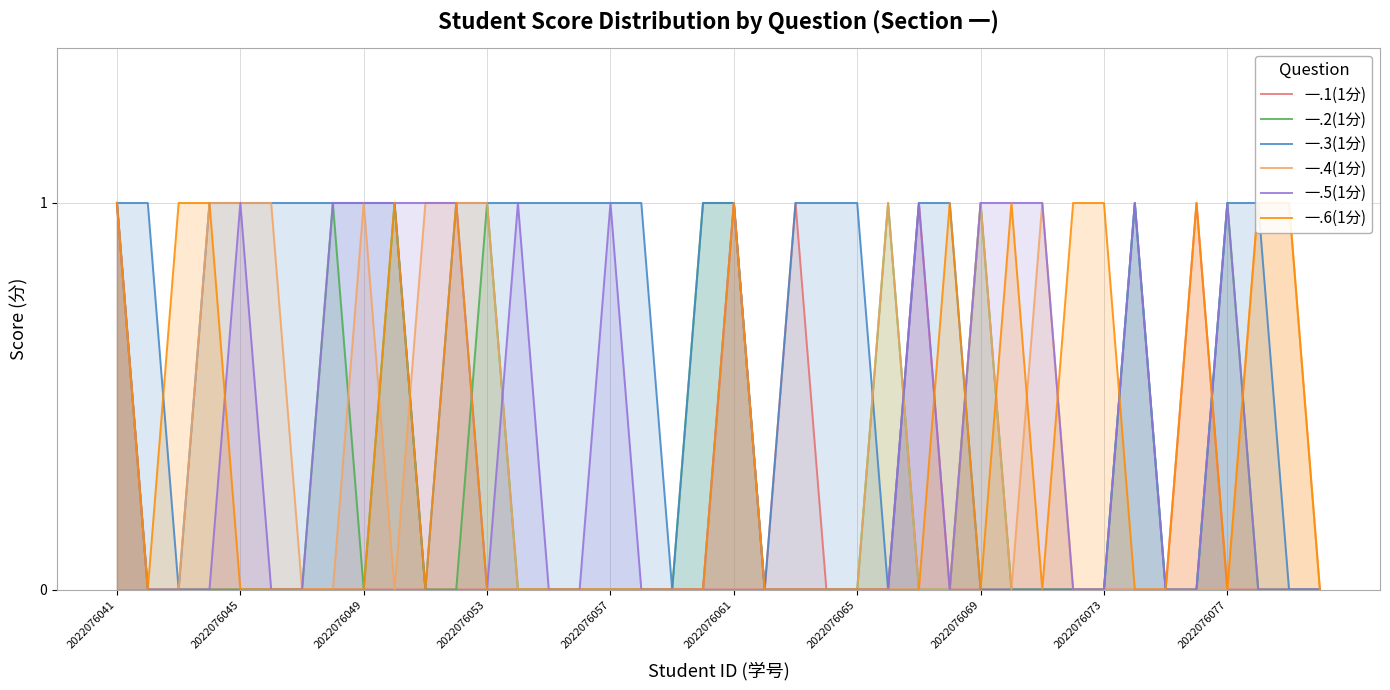

The 一.2(1分) series shows 1 at 2022076069. True or false?

True